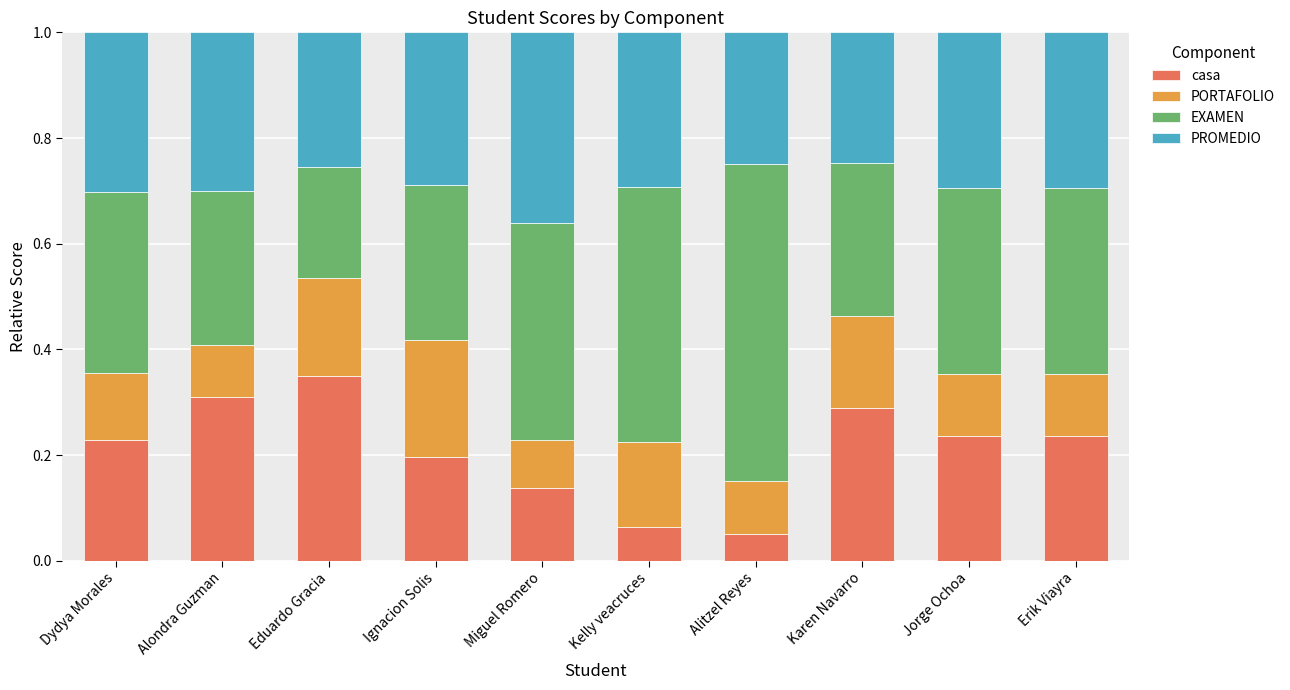

What is the total value across all series at Alondra Guzman?

1.0